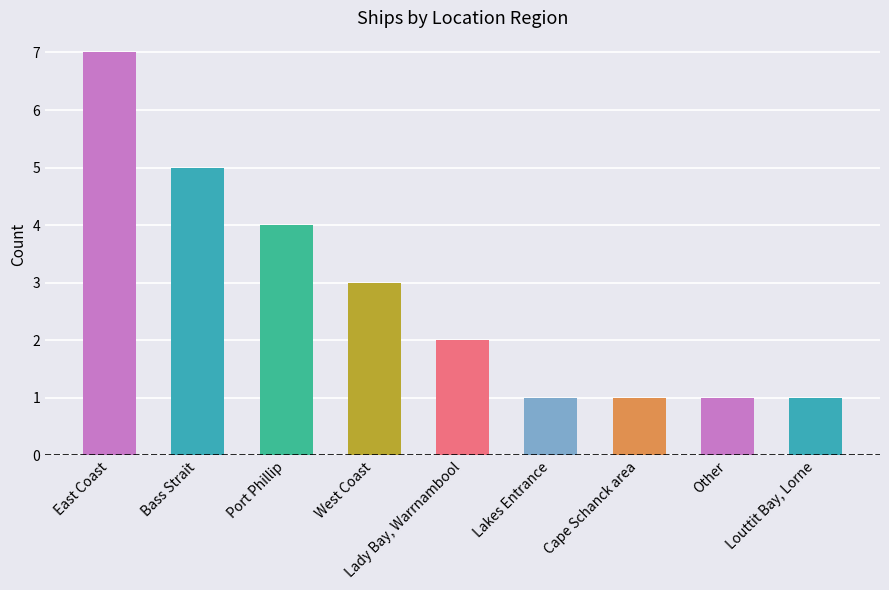

Where is the data nearest to the value 4?

Port Phillip